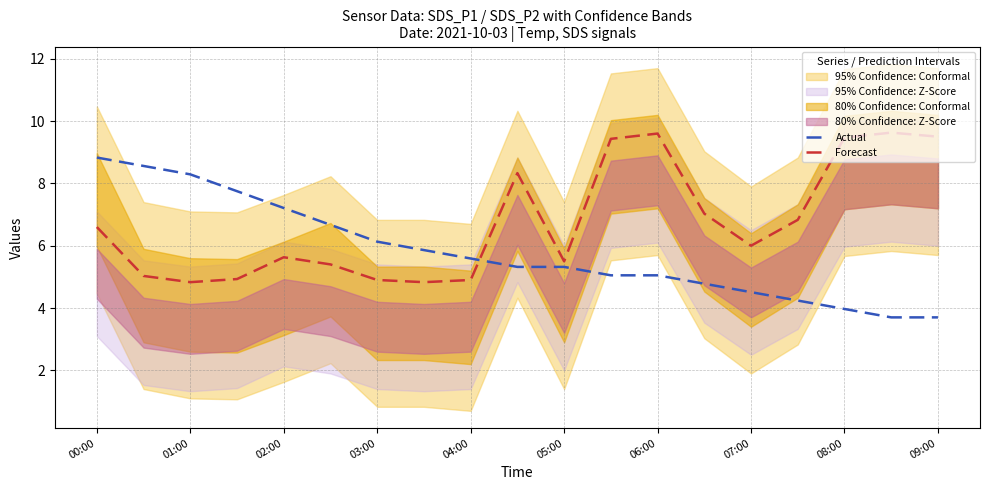

The Forecast series shows 10.0 at 07:00. True or false?

False